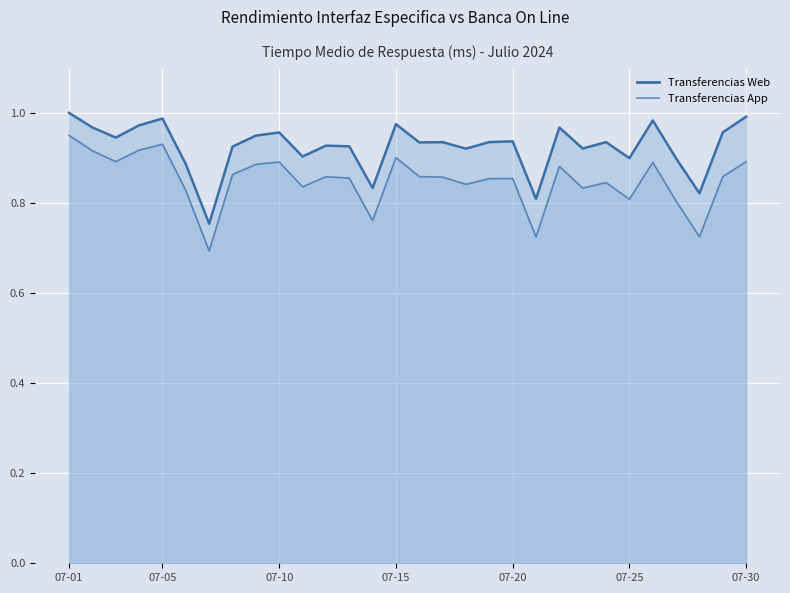

Is it true that the value at 07-20 is 0.9?

True